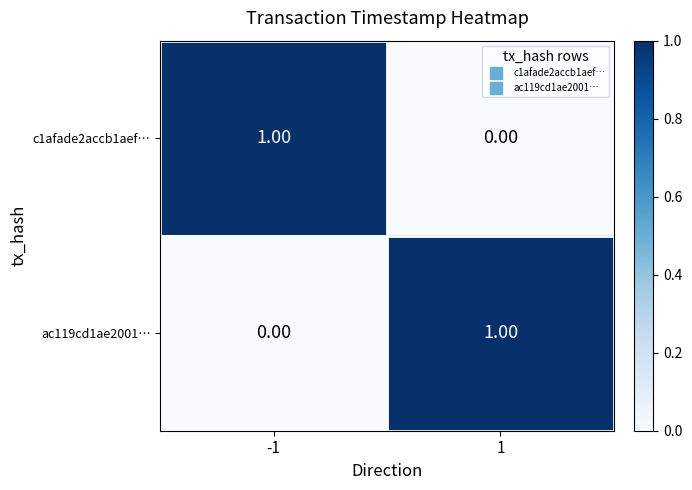

How many data points in ac119cd1ae2001… are less than 1?

1